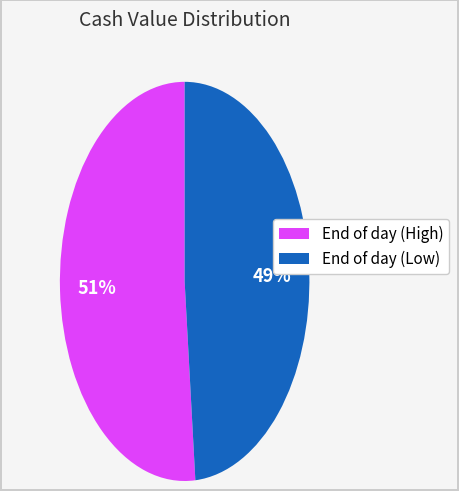

To the nearest percent, what is the average slice percentage?

50%